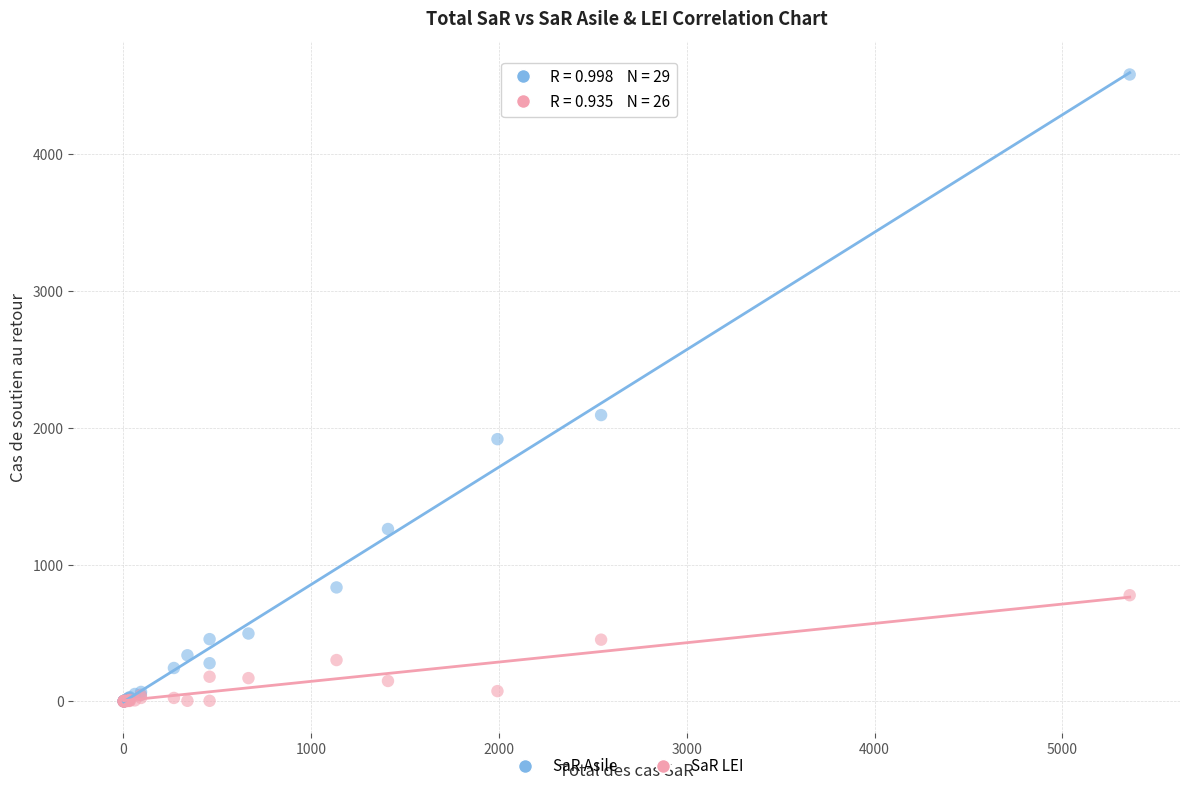

In the SaR Asile series, what Y value is closest to 2291?

2093